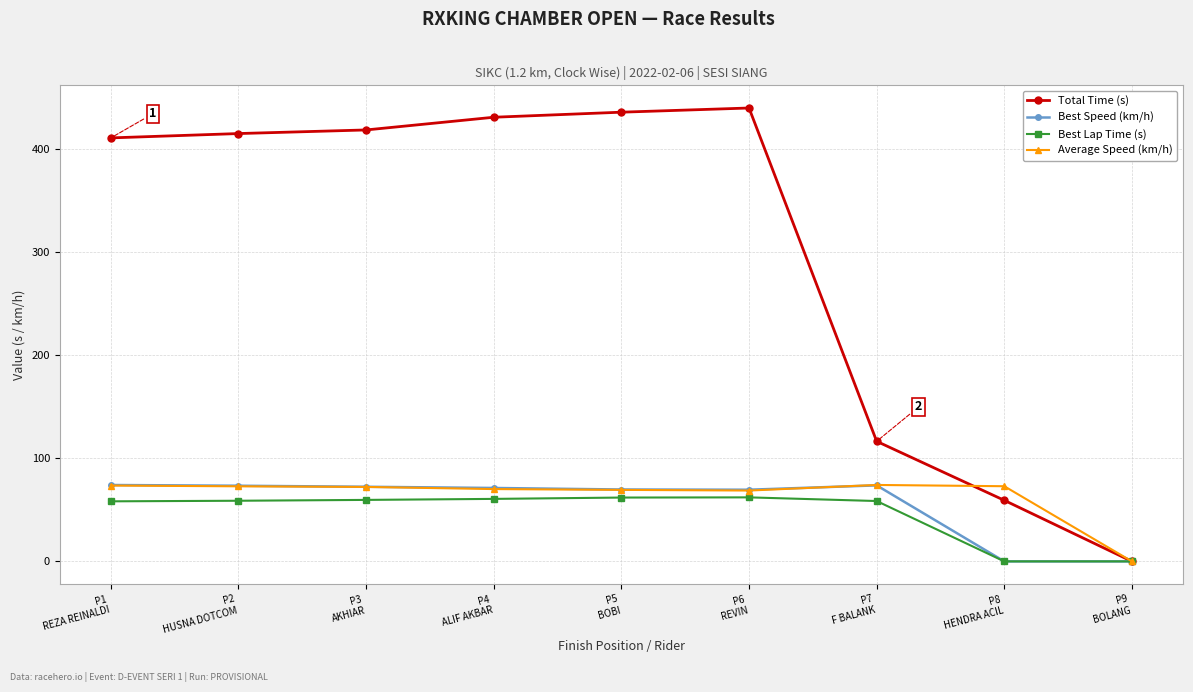

At which label does Total Time (s) reach its minimum?

P9
BOLANG